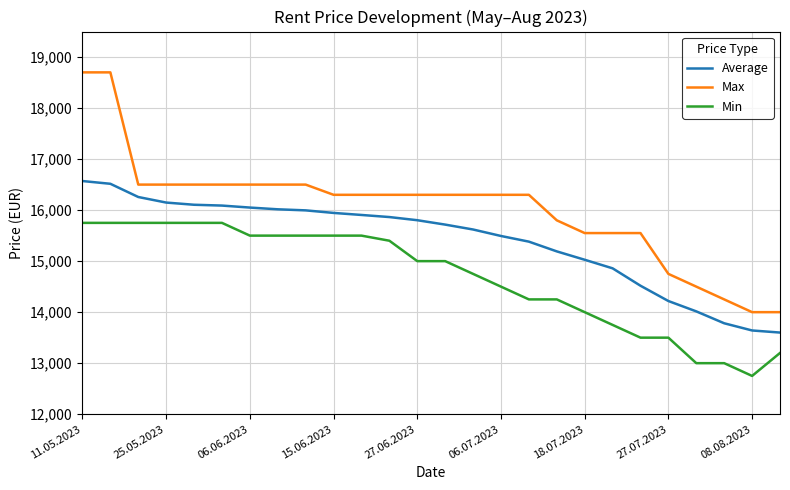

What is the minimum value for Average?

13600